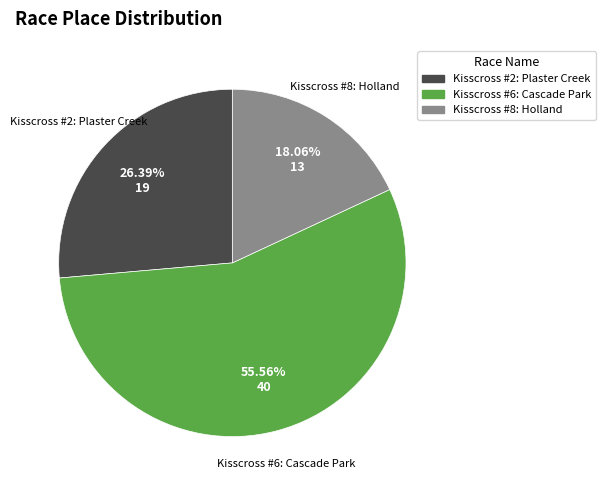

Which category has the smallest portion of the pie?

Kisscross #8: Holland